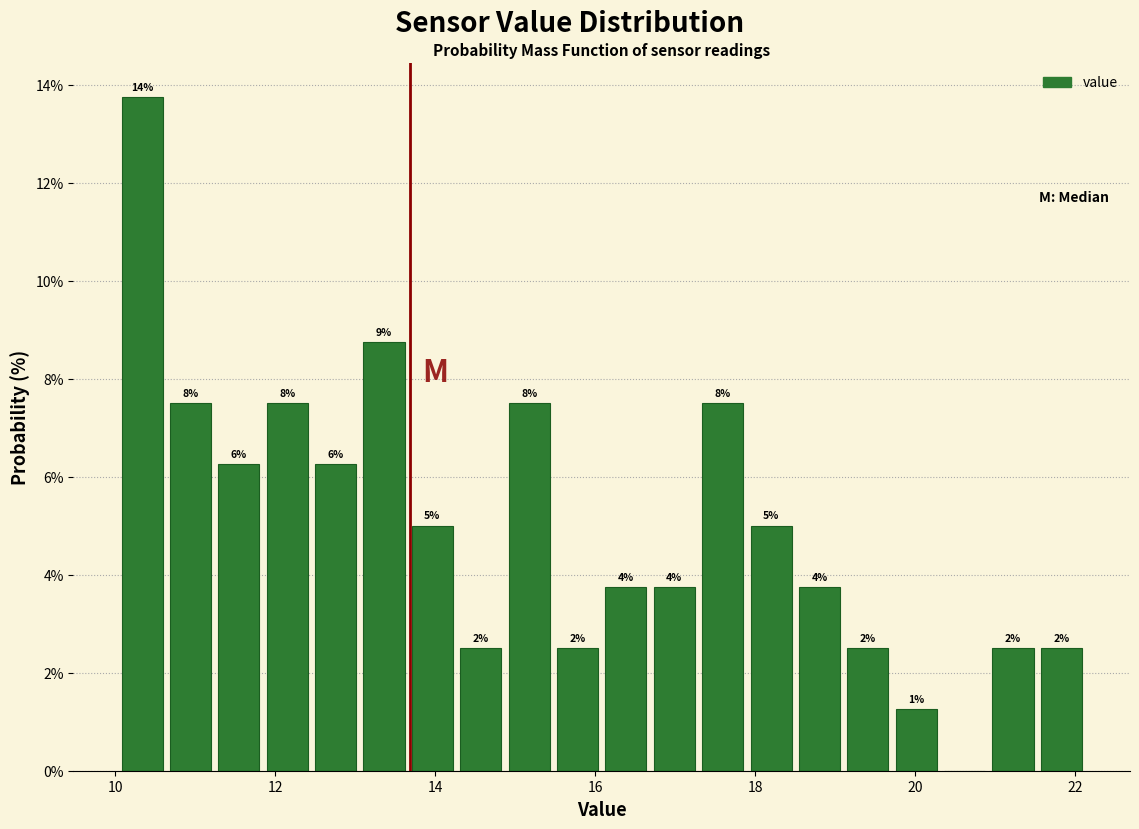

Around what value on the x-axis is the tallest bar? Give the approximate position of its centre, as read against the axis.

10.4